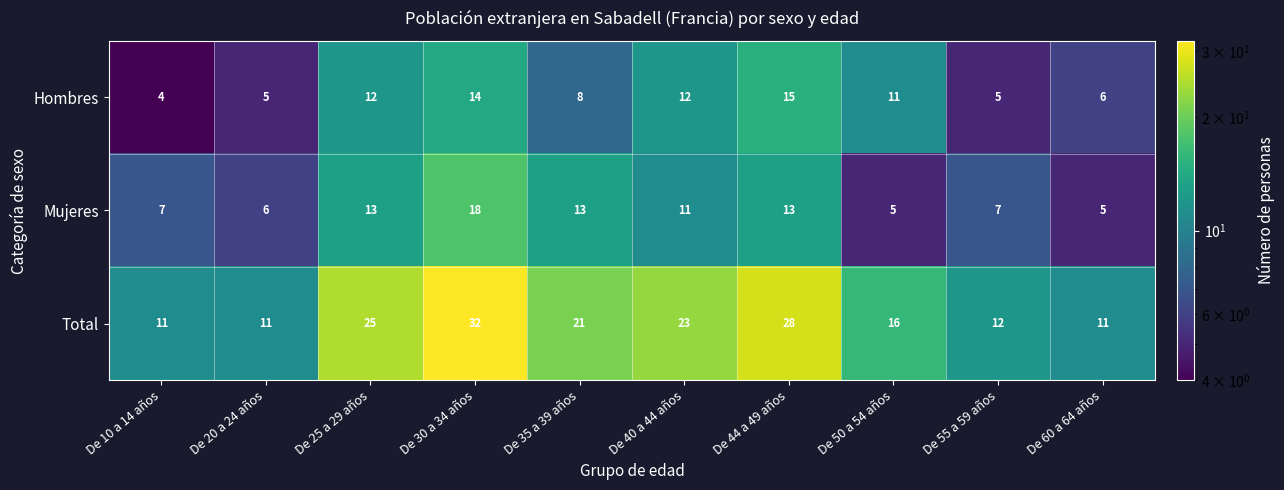

The Hombres series shows 6 at De 60 a 64 años. True or false?

True